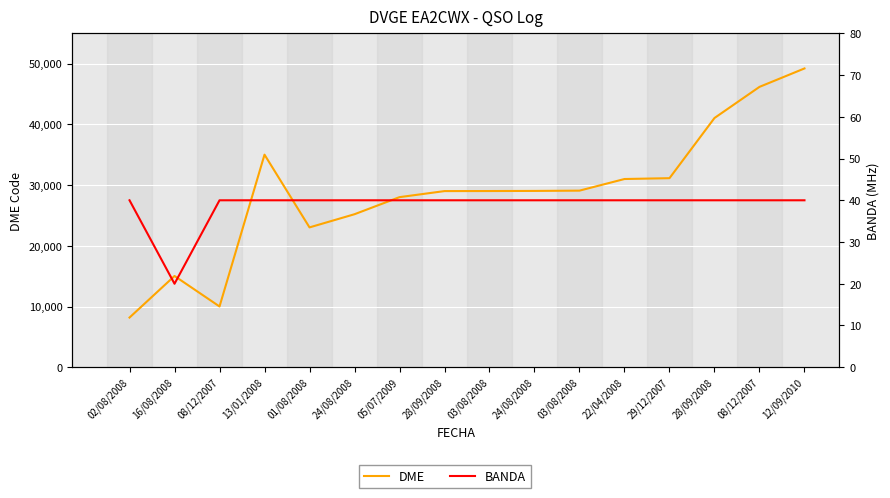

What are all the series names shown in the legend?

DME, BANDA